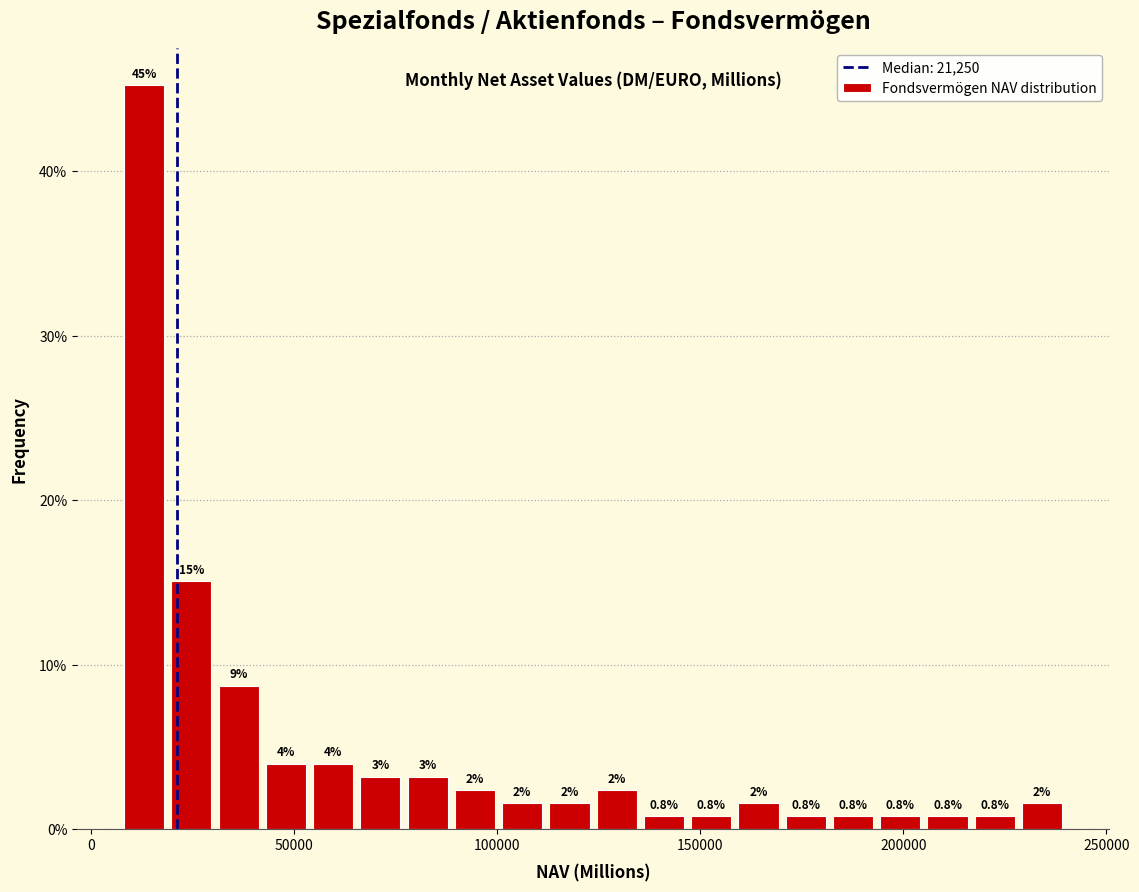

Around what value on the x-axis is the tallest bar? Give the approximate position of its centre, as read against the axis.

15000